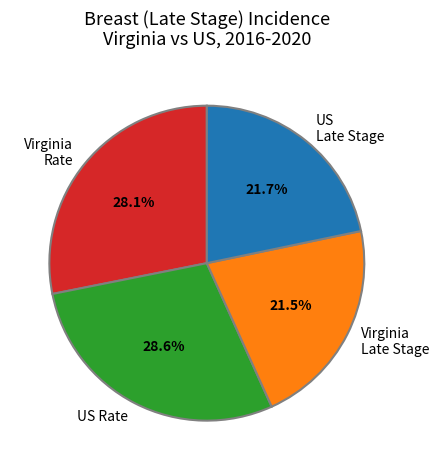

How much of the chart is everything except US Late Stage?

78.3%